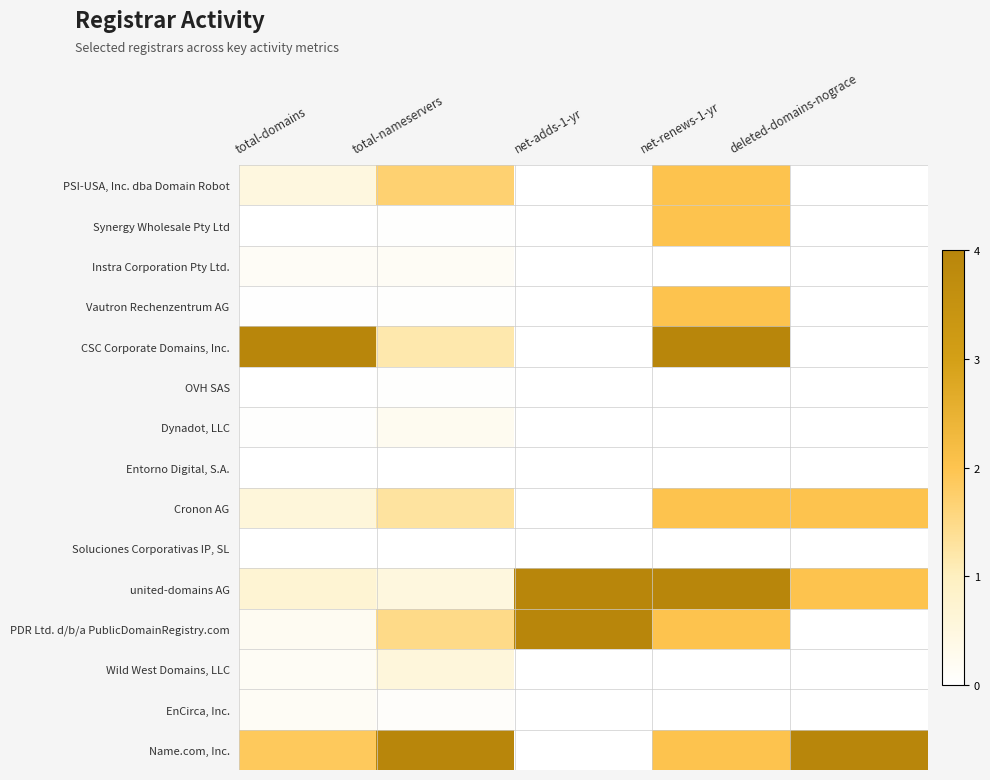

Reading left to right, list all the values displayed in this chart.

PSI-USA, Inc. dba Domain Robot: total-domains=0.1	total-nameservers=0.4	net-adds-1-yr=0.0	net-renews-1-yr=0.5	deleted-domains-nograce=0.0
Synergy Wholesale Pty Ltd: total-domains=0.0	total-nameservers=0.0	net-adds-1-yr=0.0	net-renews-1-yr=0.5	deleted-domains-nograce=0.0
Instra Corporation Pty Ltd.: total-domains=0.0	total-nameservers=0.0	net-adds-1-yr=0.0	net-renews-1-yr=0.0	deleted-domains-nograce=0.0
Vautron Rechenzentrum AG: total-domains=0.0	total-nameservers=0.0	net-adds-1-yr=0.0	net-renews-1-yr=0.5	deleted-domains-nograce=0.0
CSC Corporate Domains, Inc.: total-domains=1.0	total-nameservers=0.3	net-adds-1-yr=0.0	net-renews-1-yr=1.0	deleted-domains-nograce=0.0
OVH SAS: total-domains=0.0	total-nameservers=0.0	net-adds-1-yr=0.0	net-renews-1-yr=0.0	deleted-domains-nograce=0.0
Dynadot, LLC: total-domains=0.0	total-nameservers=0.1	net-adds-1-yr=0.0	net-renews-1-yr=0.0	deleted-domains-nograce=0.0
Entorno Digital, S.A.: total-domains=0.0	total-nameservers=0.0	net-adds-1-yr=0.0	net-renews-1-yr=0.0	deleted-domains-nograce=0.0
Cronon AG: total-domains=0.1	total-nameservers=0.3	net-adds-1-yr=0.0	net-renews-1-yr=0.5	deleted-domains-nograce=0.5
Soluciones Corporativas IP, SL: total-domains=0.0	total-nameservers=0.0	net-adds-1-yr=0.0	net-renews-1-yr=0.0	deleted-domains-nograce=0.0
united-domains AG: total-domains=0.2	total-nameservers=0.1	net-adds-1-yr=1.0	net-renews-1-yr=1.0	deleted-domains-nograce=0.5
PDR Ltd. d/b/a PublicDomainRegistry.com: total-domains=0.1	total-nameservers=0.4	net-adds-1-yr=1.0	net-renews-1-yr=0.5	deleted-domains-nograce=0.0
Wild West Domains, LLC: total-domains=0.0	total-nameservers=0.1	net-adds-1-yr=0.0	net-renews-1-yr=0.0	deleted-domains-nograce=0.0
EnCirca, Inc.: total-domains=0.0	total-nameservers=0.0	net-adds-1-yr=0.0	net-renews-1-yr=0.0	deleted-domains-nograce=0.0
Name.com, Inc.: total-domains=0.5	total-nameservers=1.0	net-adds-1-yr=0.0	net-renews-1-yr=0.5	deleted-domains-nograce=1.0